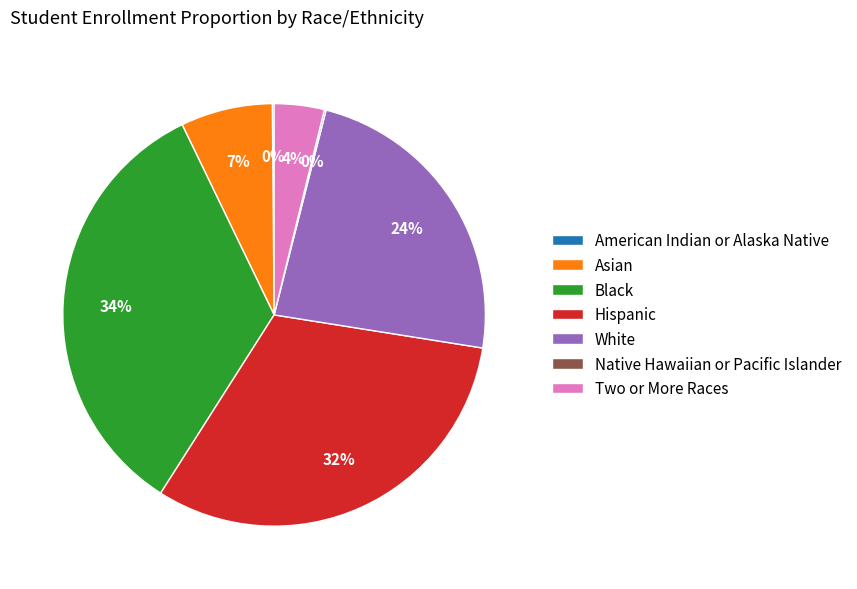

To the nearest percent, what is the difference between the largest and smallest slice percentages?

34%